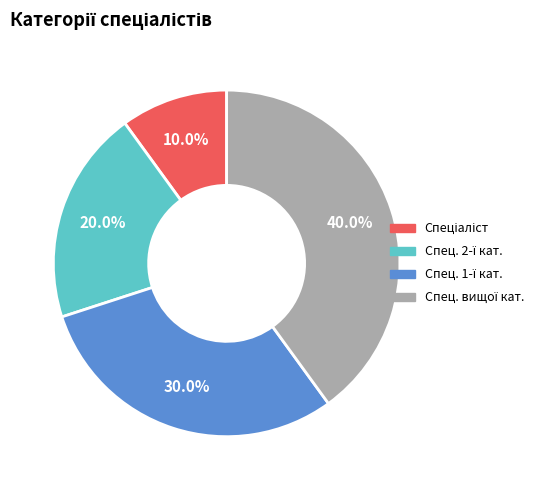

Does any single category account for the majority?

No